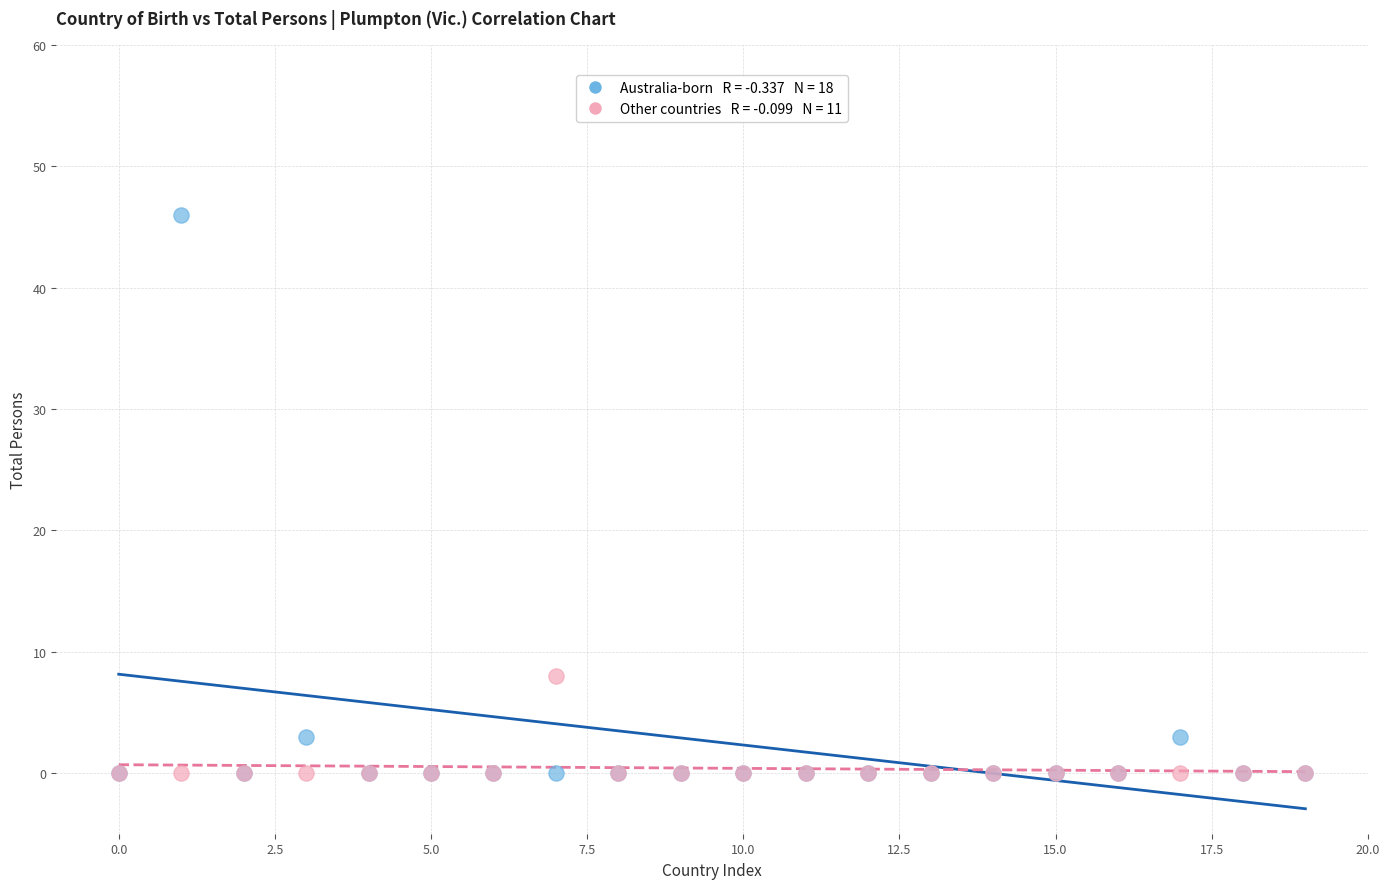

Across all series, what Y value is closest to 23?

8